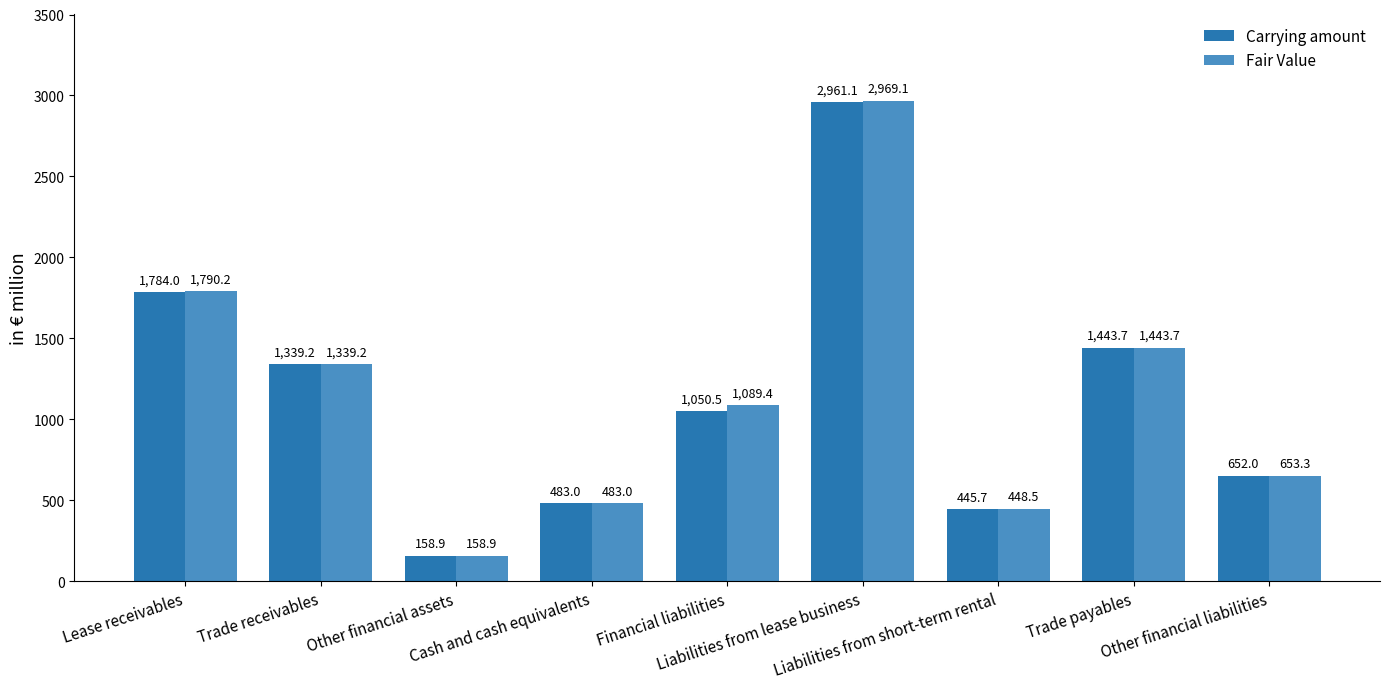

Is the value of Carrying amount at Financial liabilities greater than the value of Fair Value at Financial liabilities?

No